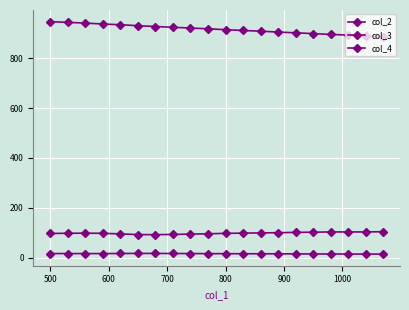

What is the difference between the second highest and minimum values in the col_4 series?

11.0